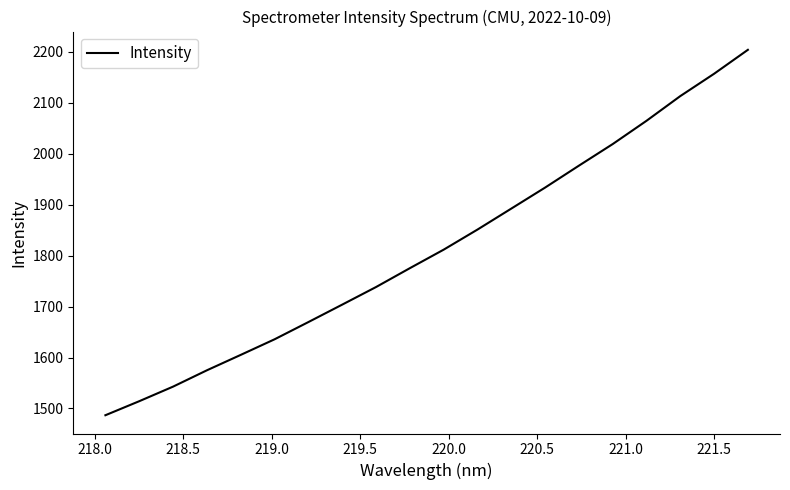

What is the greatest value displayed?

2203.8